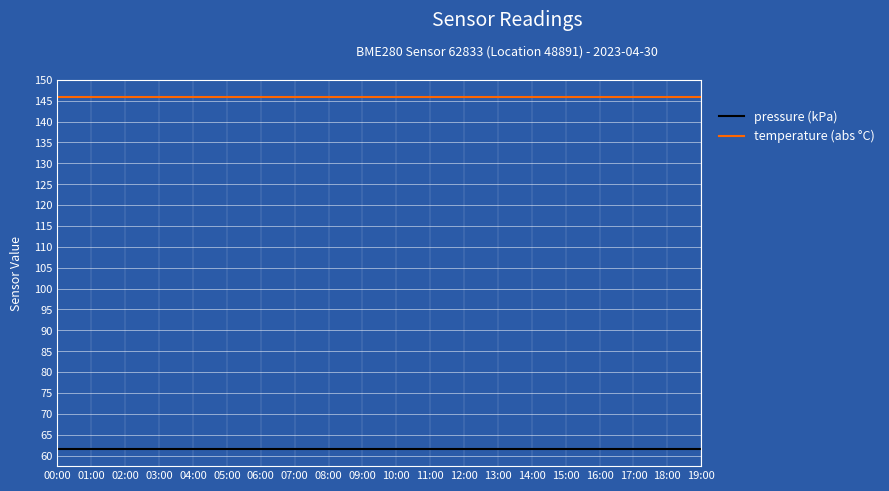

List the series in order of their overall mean, highest first.

temperature (abs °C), pressure (kPa)